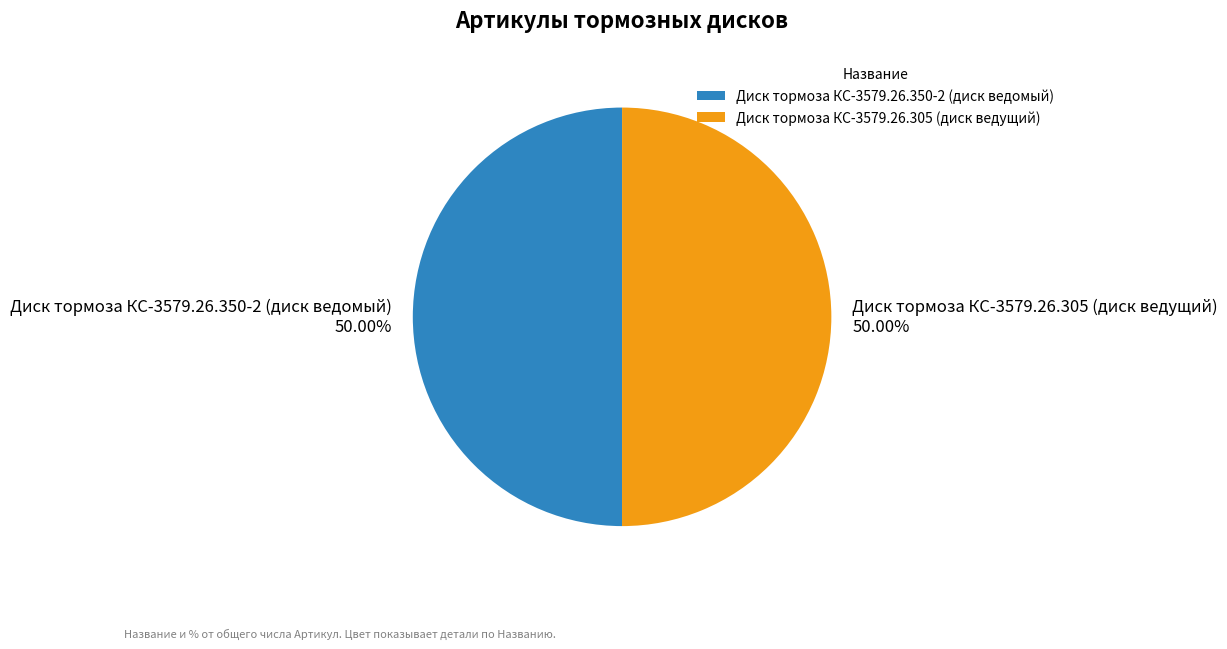

To the nearest percent, what portion does Диск тормоза КС-3579.26.305 (диск ведущий) represent?

50%